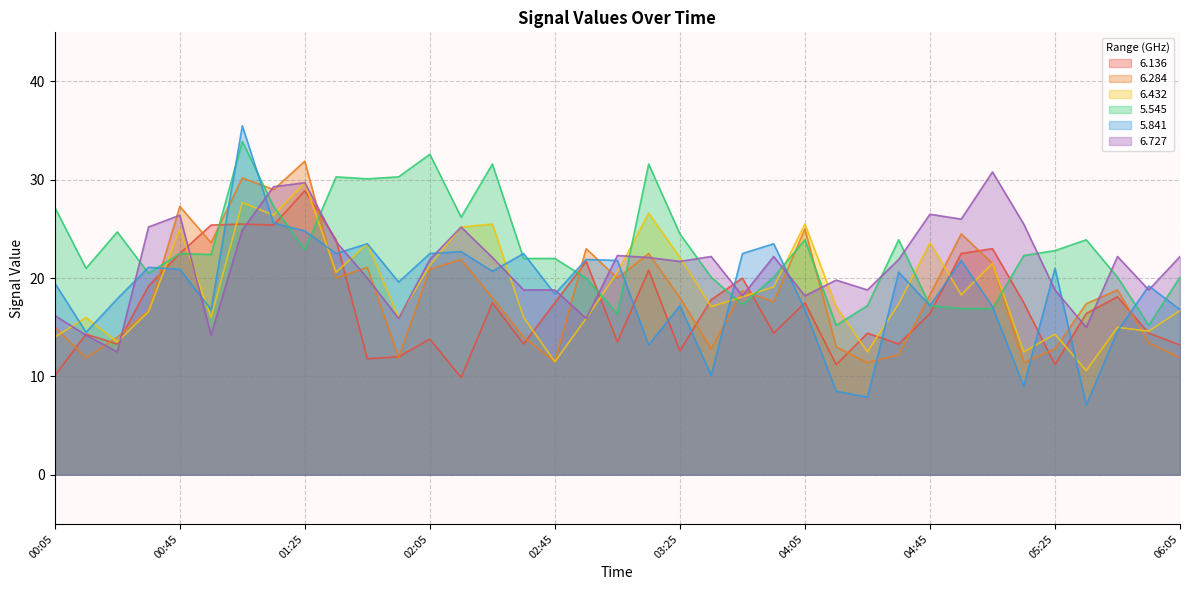

What position from the left is 00:15?

2